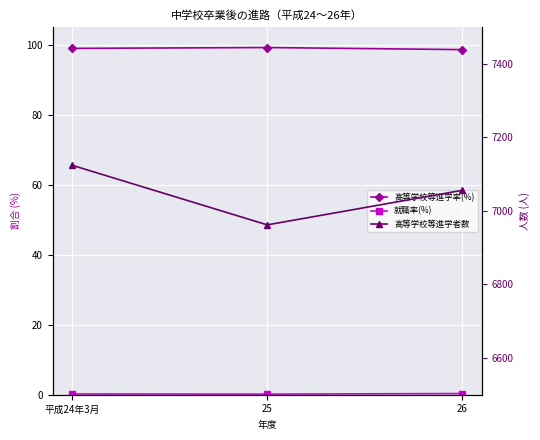

At which category is the sum across all series the highest?

平成24年3月